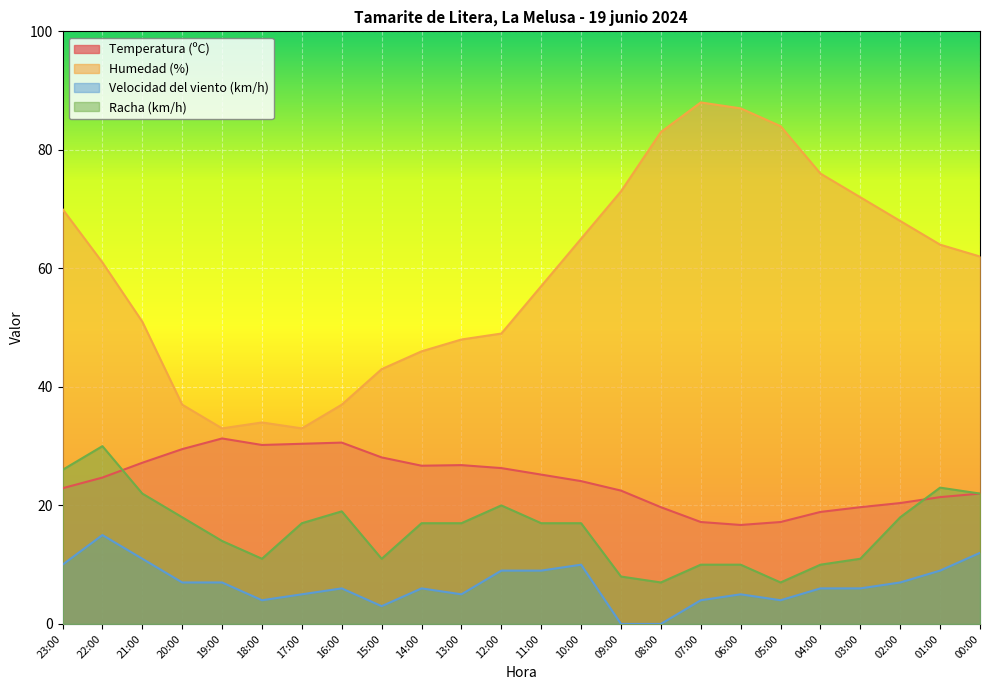

Reading right to left, transcribe all the data shown in this chart.

Temperatura (ºC): 22.0	21.4	20.4	19.7	18.9	17.2	16.7	17.2	19.7	22.5	24.1	25.2	26.3	26.8	26.7	28.1	30.6	30.4	30.2	31.3	29.5	27.2	24.7	22.9
Humedad (%): 62.0	64.0	68.0	72.0	76.0	84.0	87.0	88.0	83.0	73.0	65.0	57.0	49.0	48.0	46.0	43.0	37.0	33.0	34.0	33.0	37.0	51.0	61.0	70.0
Velocidad del viento (km/h): 12.0	9.0	7.0	6.0	6.0	4.0	5.0	4.0	0.0	0.0	10.0	9.0	9.0	5.0	6.0	3.0	6.0	5.0	4.0	7.0	7.0	11.0	15.0	10.0
Racha (km/h): 22.0	23.0	18.0	11.0	10.0	7.0	10.0	10.0	7.0	8.0	17.0	17.0	20.0	17.0	17.0	11.0	19.0	17.0	11.0	14.0	18.0	22.0	30.0	26.0